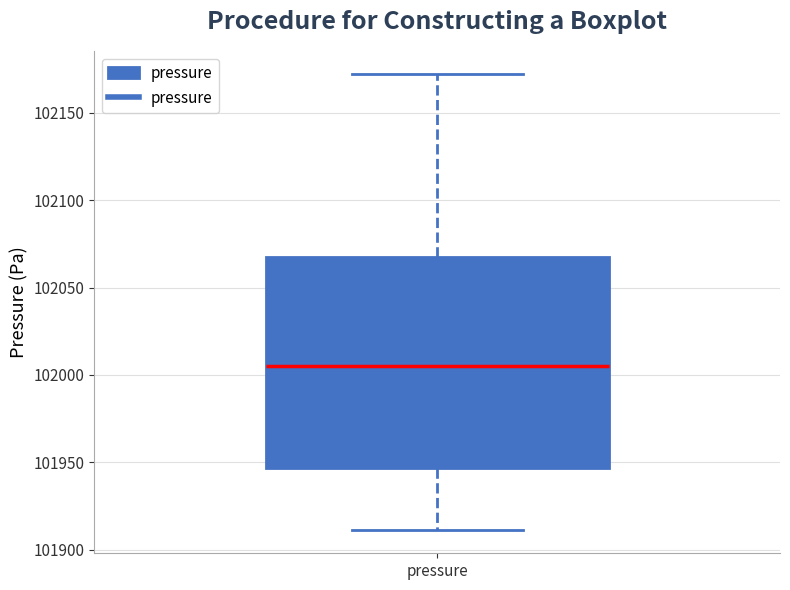

Transcribe this box plot: give where the median line is, the range the box spans, and where the two whiskers end, as read against the y-axis. The values are not printed on the chart, so give them approximately, as read against the axis.

median 102005, box 101945 to 102065, whiskers 101910 to 102170